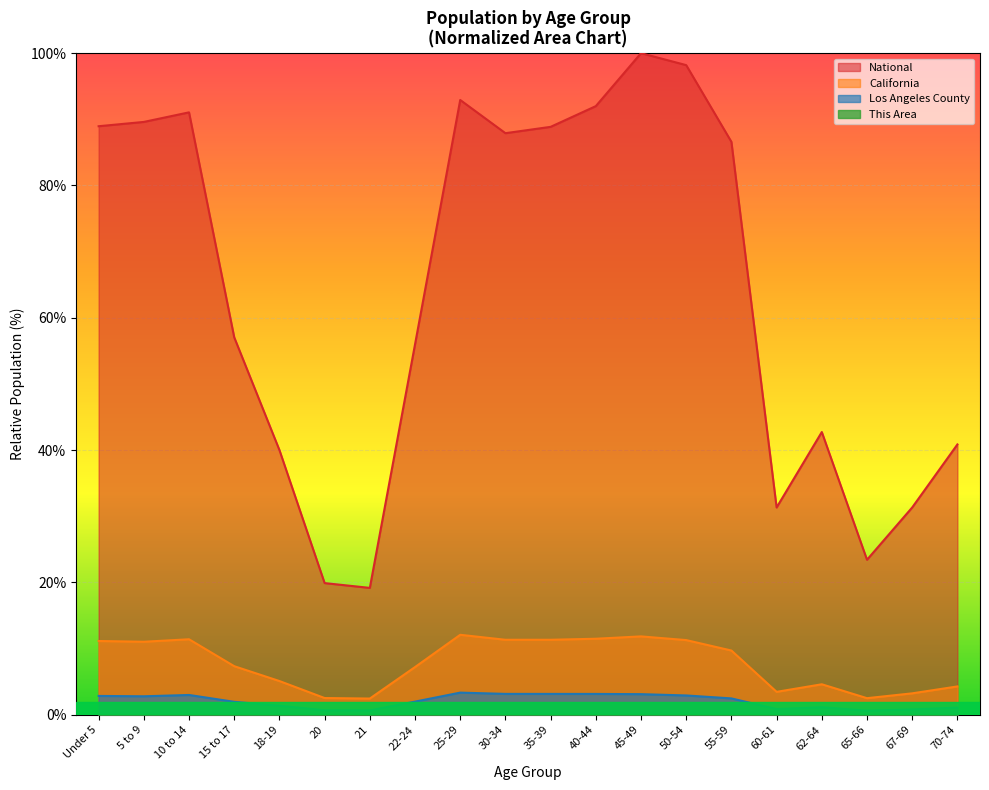

How many lines are shown in the chart?

4